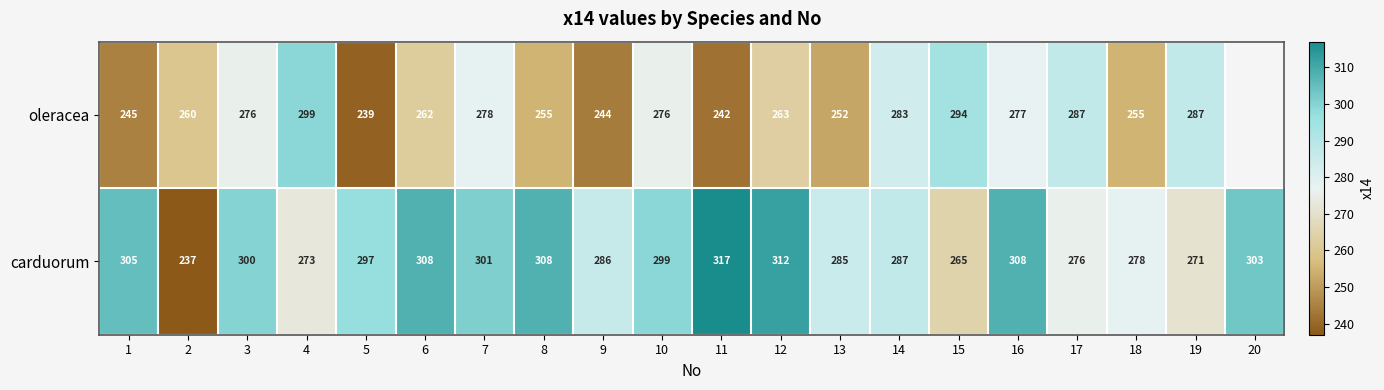

At which label is carduorum closest to 277?

17